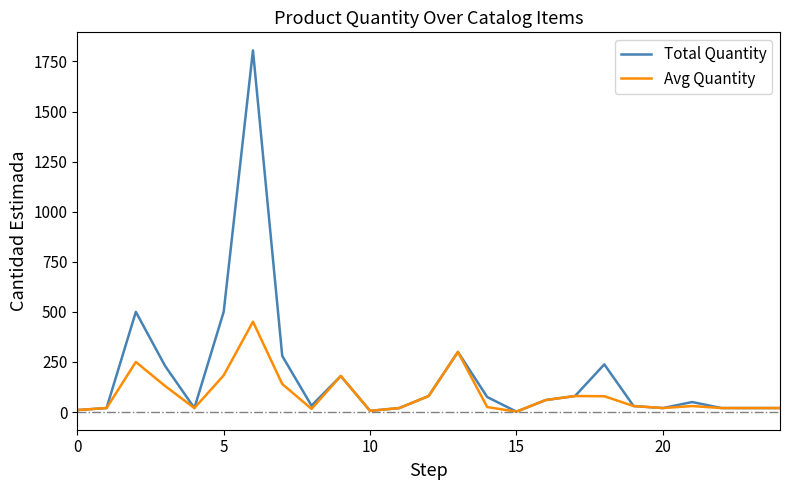

Which series has the largest range (max minus min)?

Total Quantity